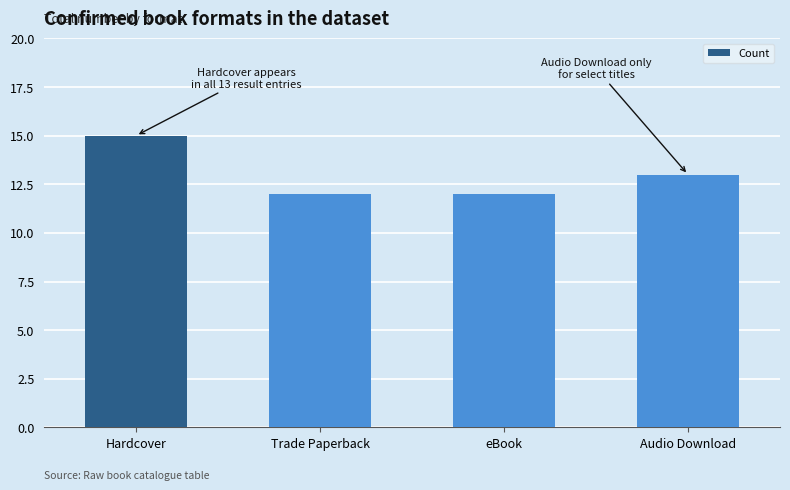

What is the sum of all values?

52